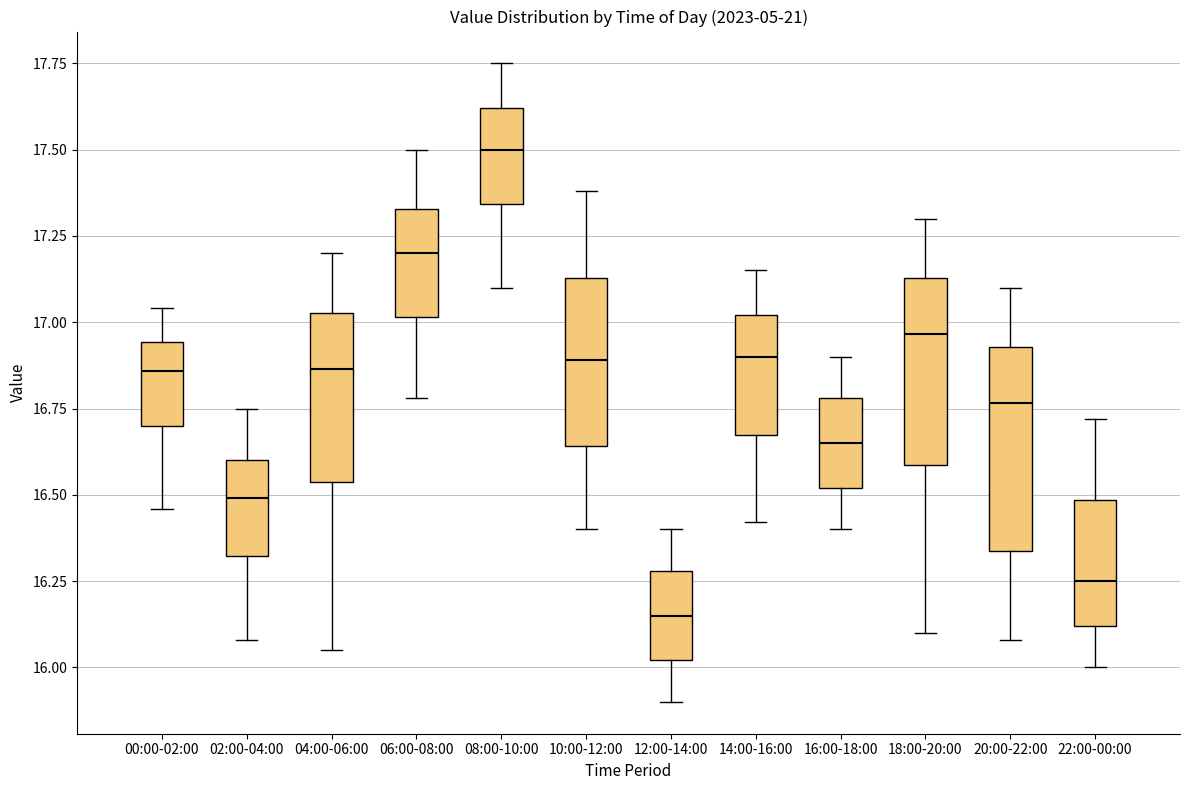

Where does the upper whisker of the box for 18:00-20:00 end on the y-axis? The values are not printed on the chart, so give them approximately, as read against the axis.

17.30